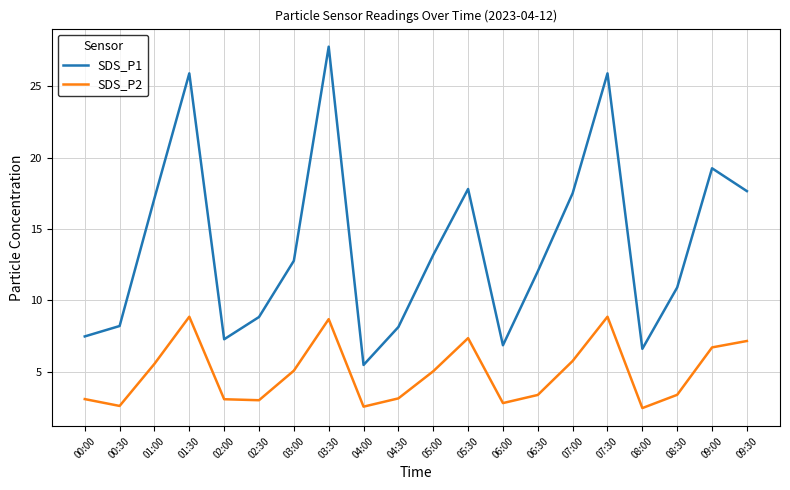

At which category is the sum across all series the highest?

03:30